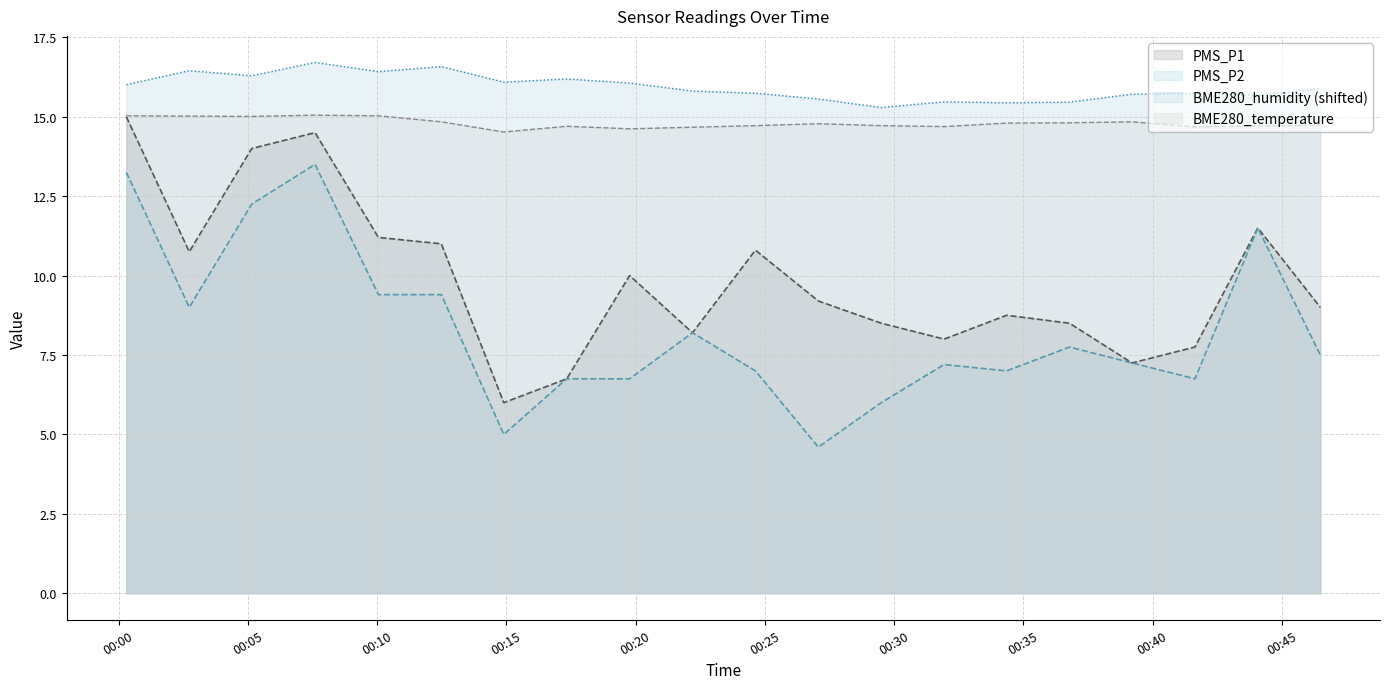

How many lines are shown in the chart?

4